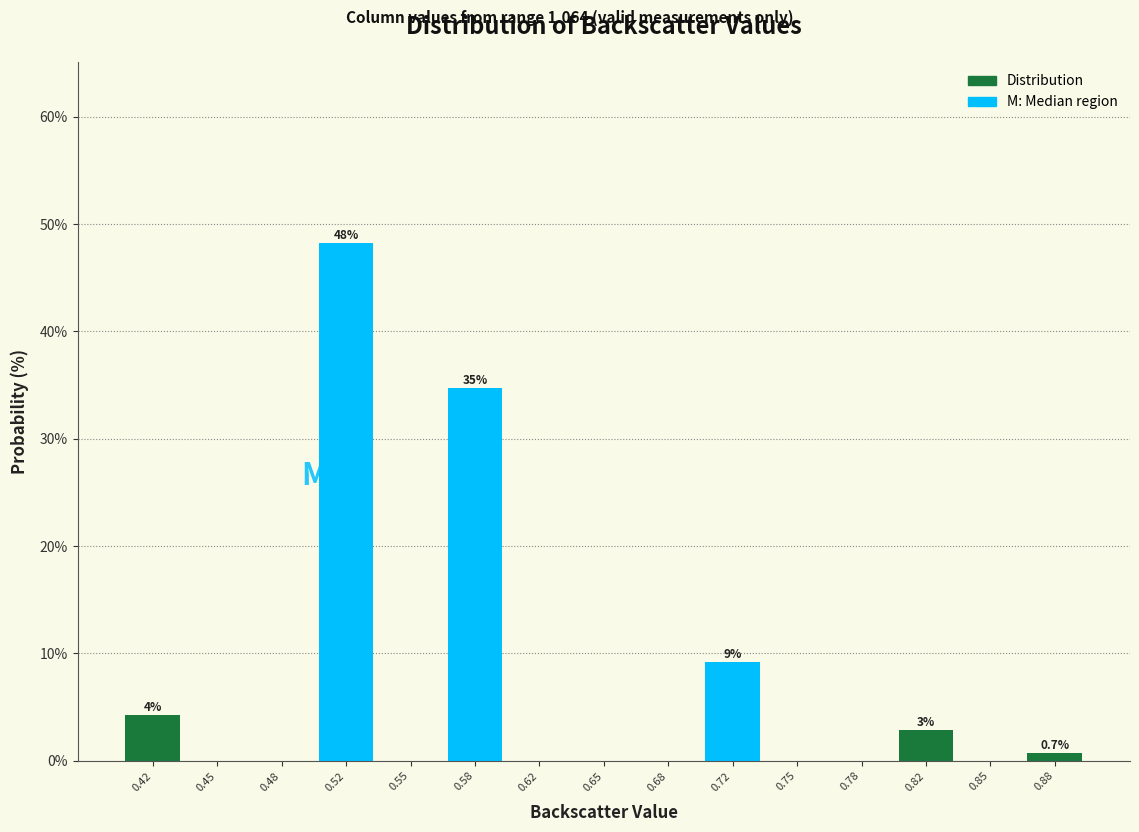

Which range on the x-axis has the tallest bar?

0.500 to 0.535